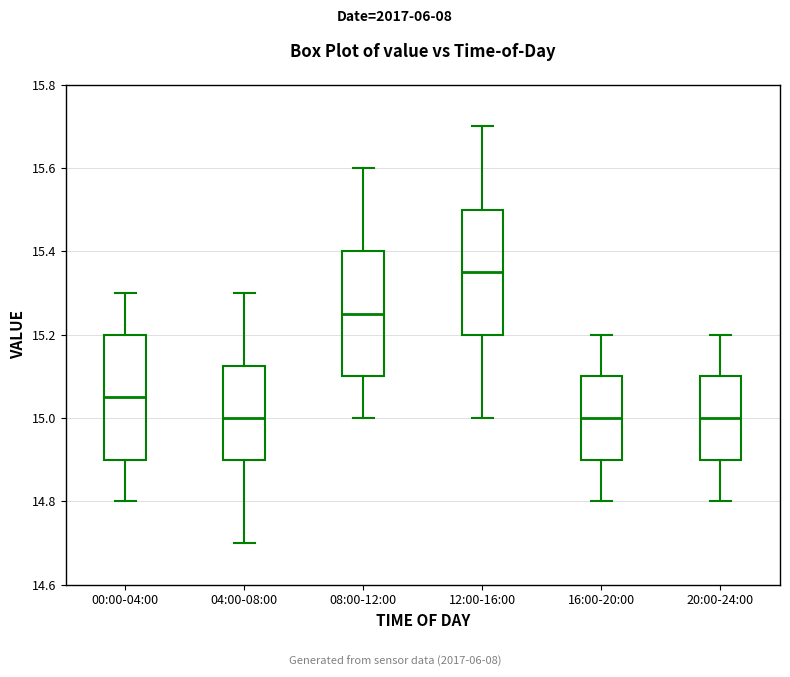

Reading left to right, read every box against the y-axis: the position of its median line, the range the box covers, and the ends of its whiskers. The values are not printed on the chart, so give them approximately, as read against the axis.

00:00-04:00: median 15.06, box 14.90 to 15.20, whiskers 14.80 to 15.30
04:00-08:00: median 15.00, box 14.90 to 15.12, whiskers 14.70 to 15.30
08:00-12:00: median 15.26, box 15.10 to 15.40, whiskers 15.00 to 15.60
12:00-16:00: median 15.36, box 15.20 to 15.50, whiskers 15.00 to 15.70
16:00-20:00: median 15.00, box 14.90 to 15.10, whiskers 14.80 to 15.20
20:00-24:00: median 15.00, box 14.90 to 15.10, whiskers 14.80 to 15.20